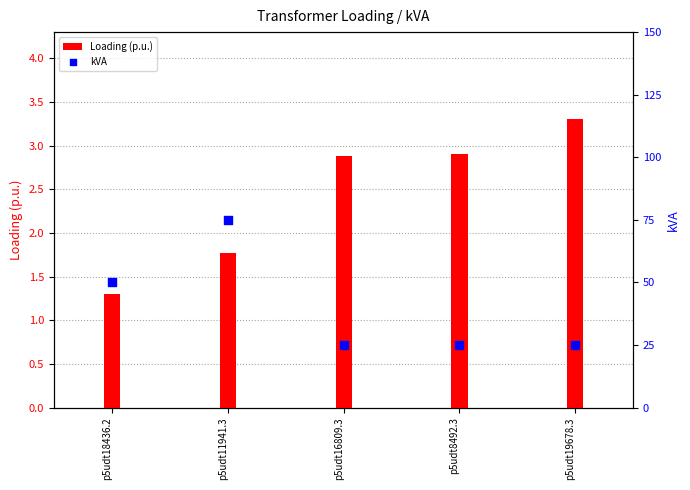

What are all the series names shown in the legend?

Loading (p.u.), kVA